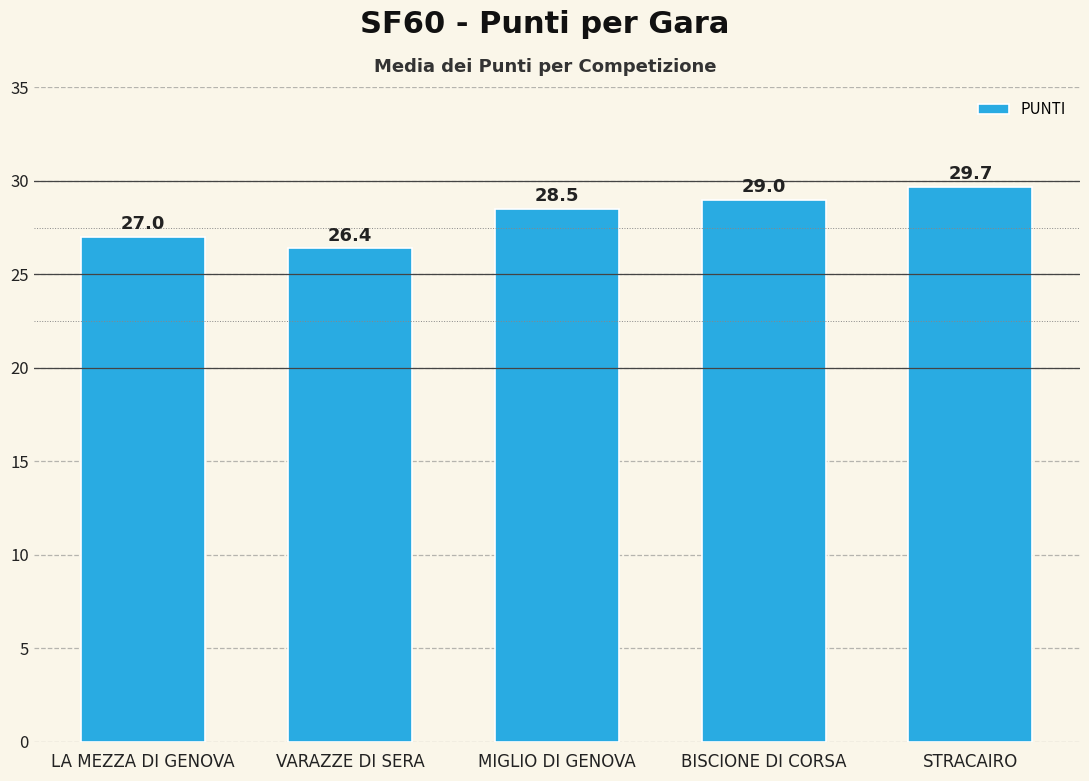

What value does the data have at MIGLIO DI GENOVA?

28.5